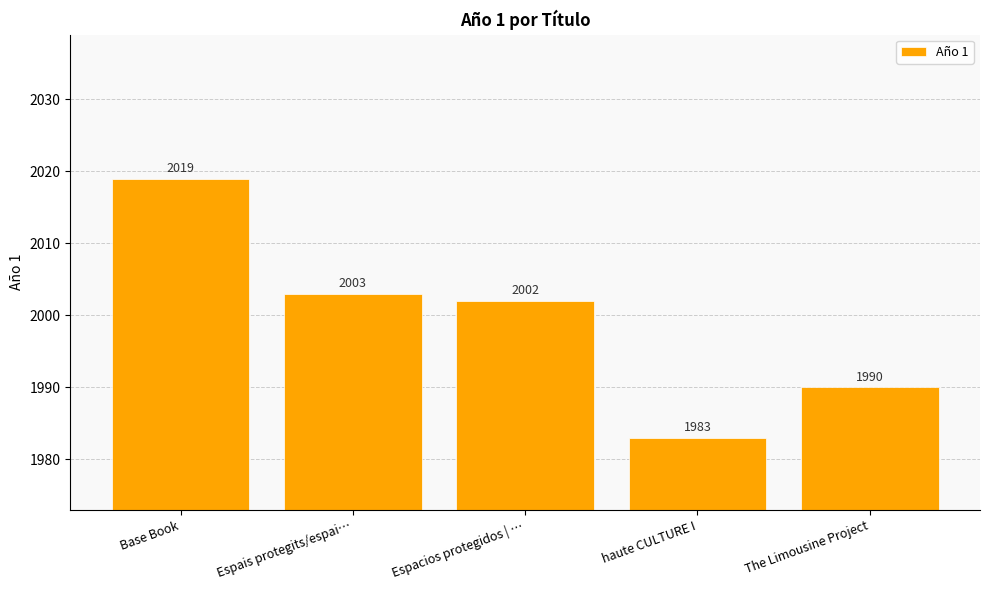

The chart shows a value of 571 at Espais protegits/espai…. True or false?

False